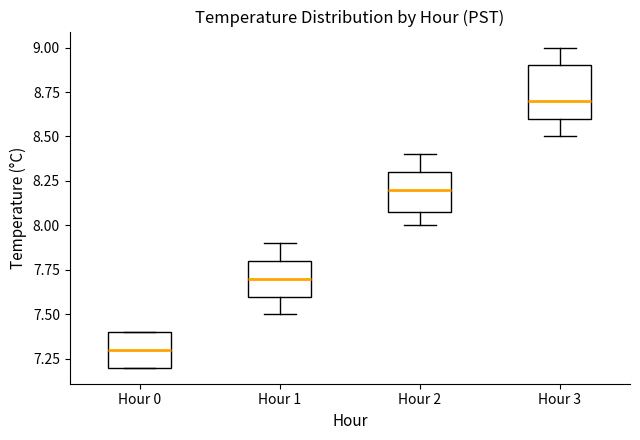

Reading left to right, transcribe this box plot: for each box, give where its median line is, the range the box spans, and where its two whiskers end, as read against the y-axis. The values are not printed on the chart, so give them approximately, as read against the axis.

Hour 0: median 7.3, box 7.2 to 7.4, whiskers 7.2 to 7.4
Hour 1: median 7.7, box 7.6 to 7.8, whiskers 7.5 to 7.9
Hour 2: median 8.2, box 8.1 to 8.3, whiskers 8.0 to 8.4
Hour 3: median 8.7, box 8.6 to 8.9, whiskers 8.5 to 9.0